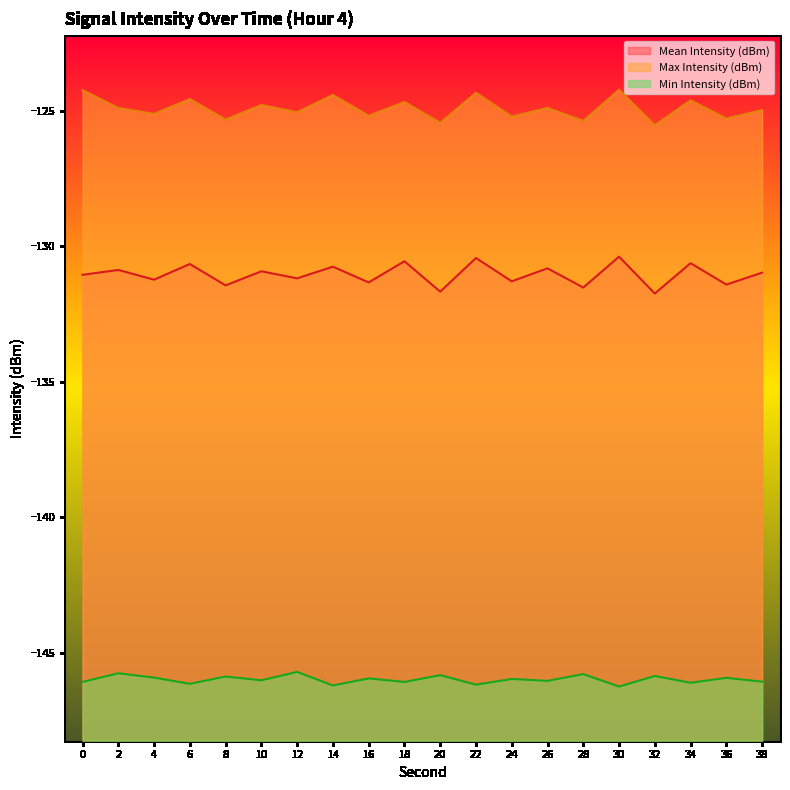

Is the value of Max Intensity (dBm) at 10 greater than the value of Mean Intensity (dBm) at 10?

Yes